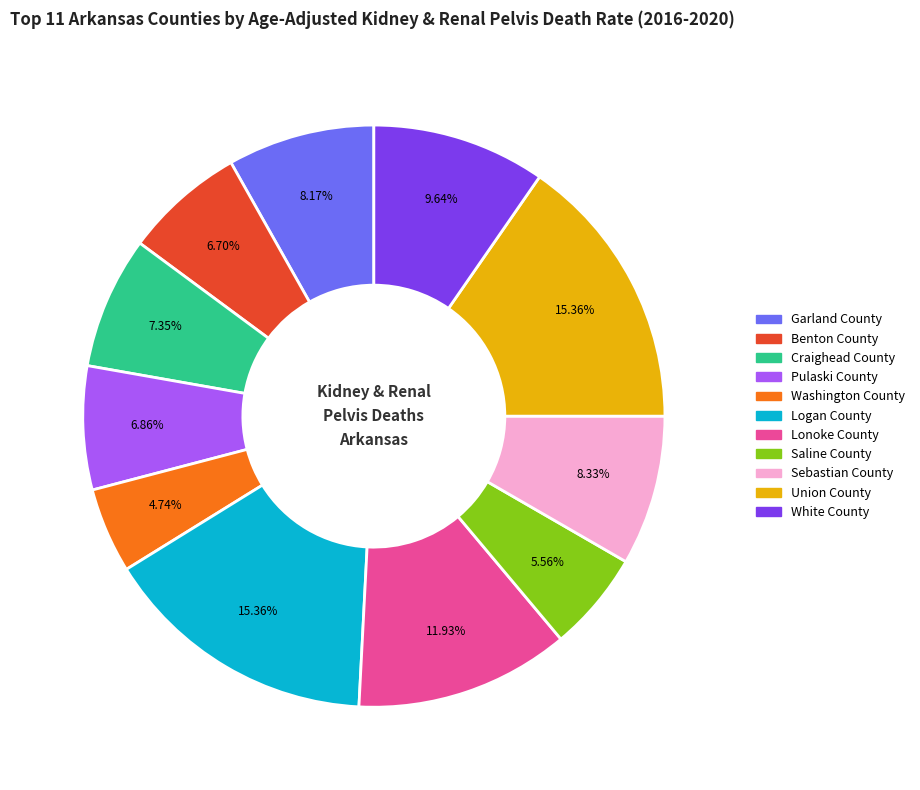

To the nearest percent, what percentage of the pie is Union County?

15%